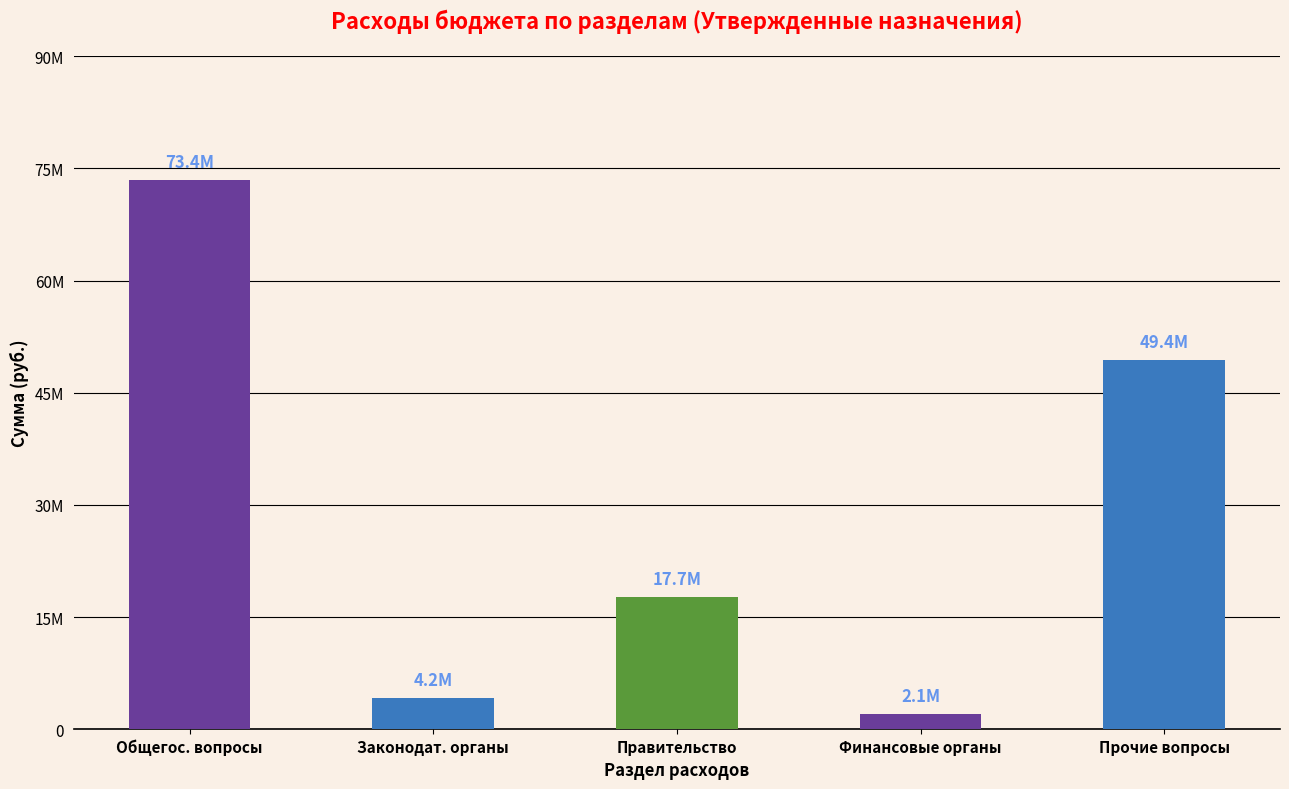

How many bars are there in total?

5